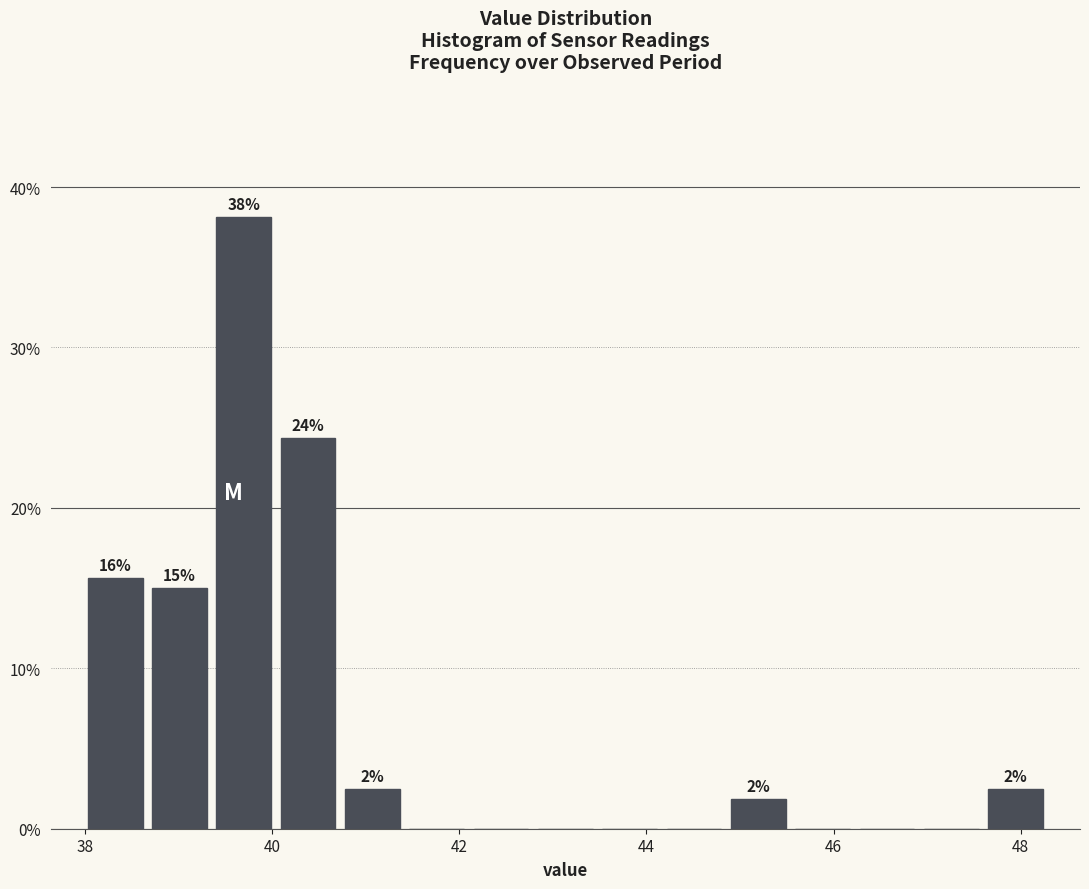

Read against the x-axis, roughly where is the centre of the tallest bar?

39.6